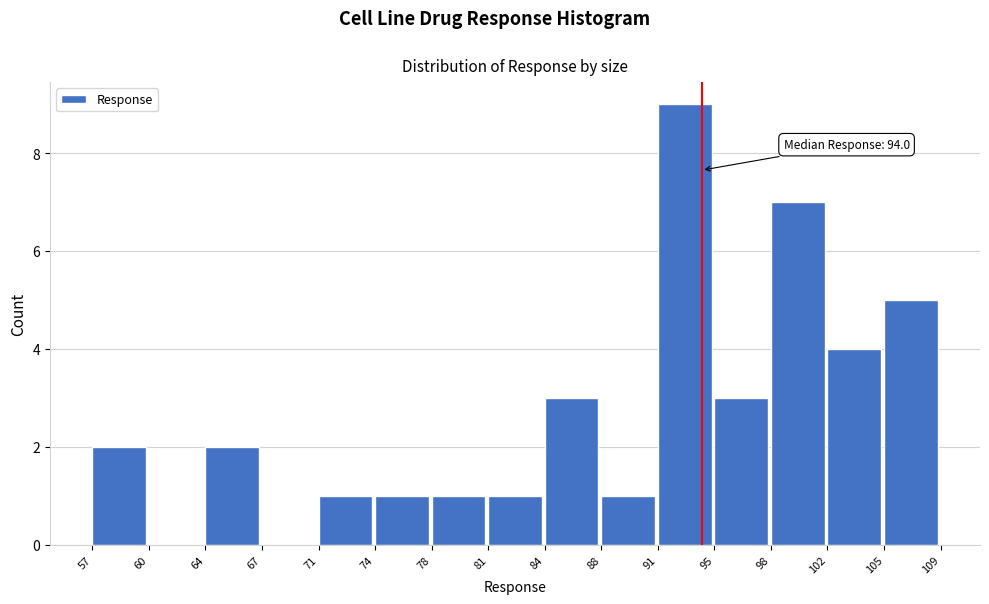

Which range on the x-axis has the tallest bar?

91 to 95